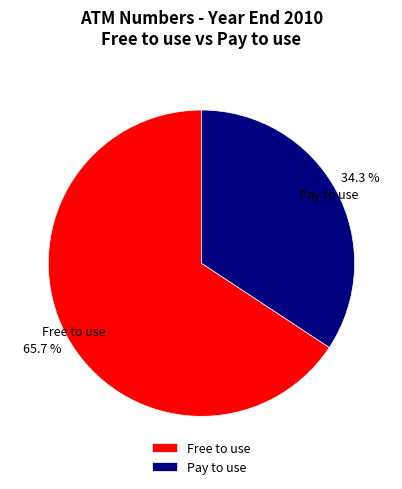

Count the number of slices in the pie.

2